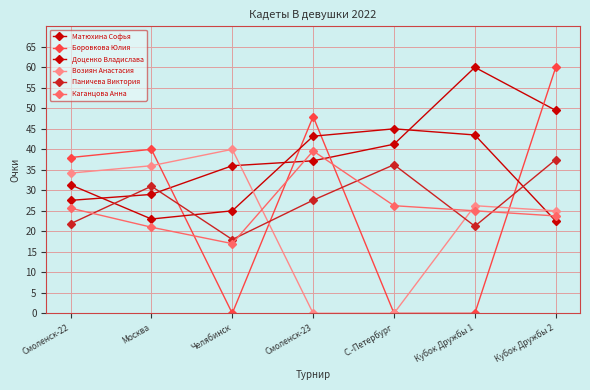

How many data points in Доценко Владислава are less than 31?

3